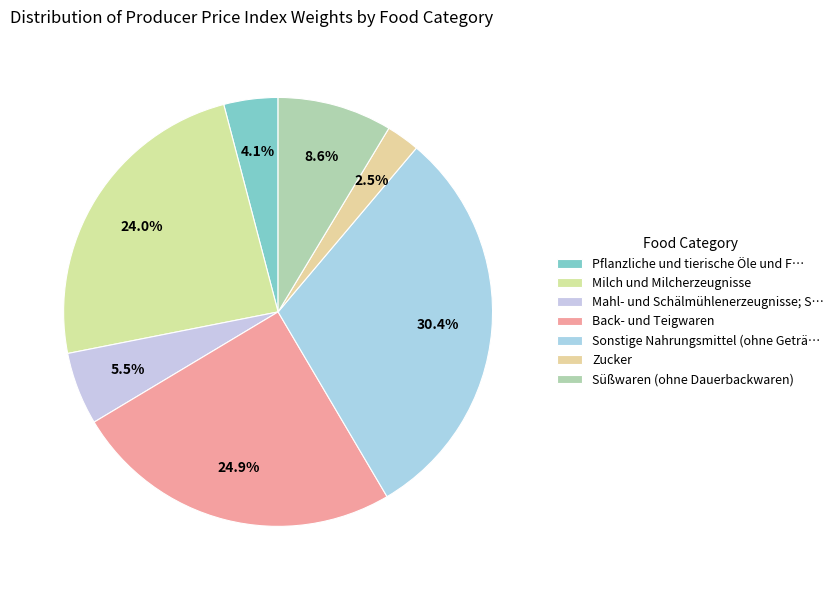

Rank the categories by value from lowest to highest.

Zucker, Pflanzliche und tierische Öle und Fette, Mahl- und Schälmühlenerzeugnisse; Stärke, Süßwaren (ohne Dauerbackwaren), Milch und Milcherzeugnisse, Back- und Teigwaren, Sonstige Nahrungsmittel (ohne Getränke)